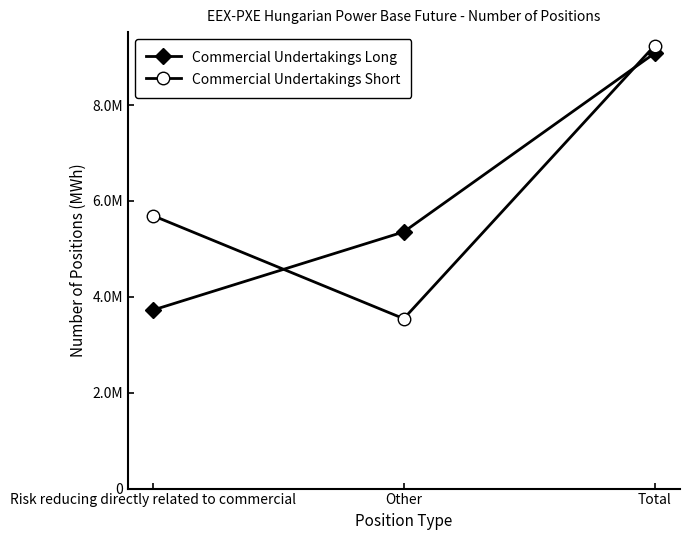

What are all the series names shown in the legend?

Commercial Undertakings Long, Commercial Undertakings Short